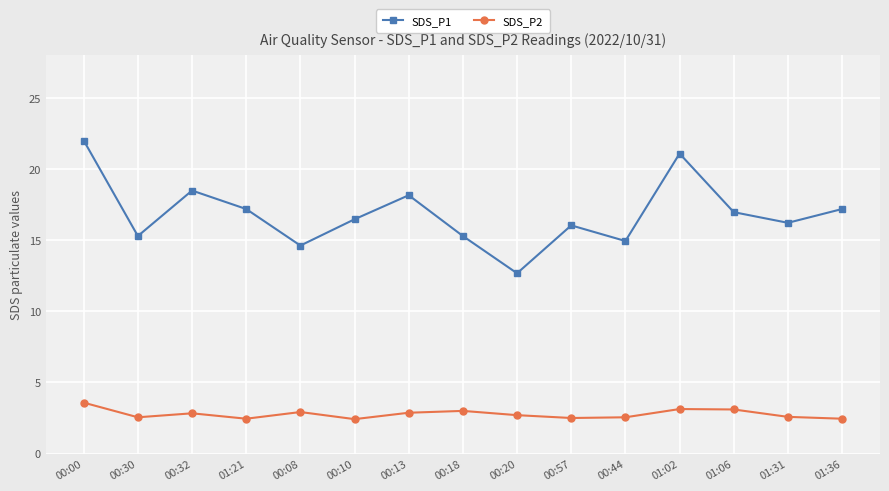

Which category has the highest value across all series?

00:00